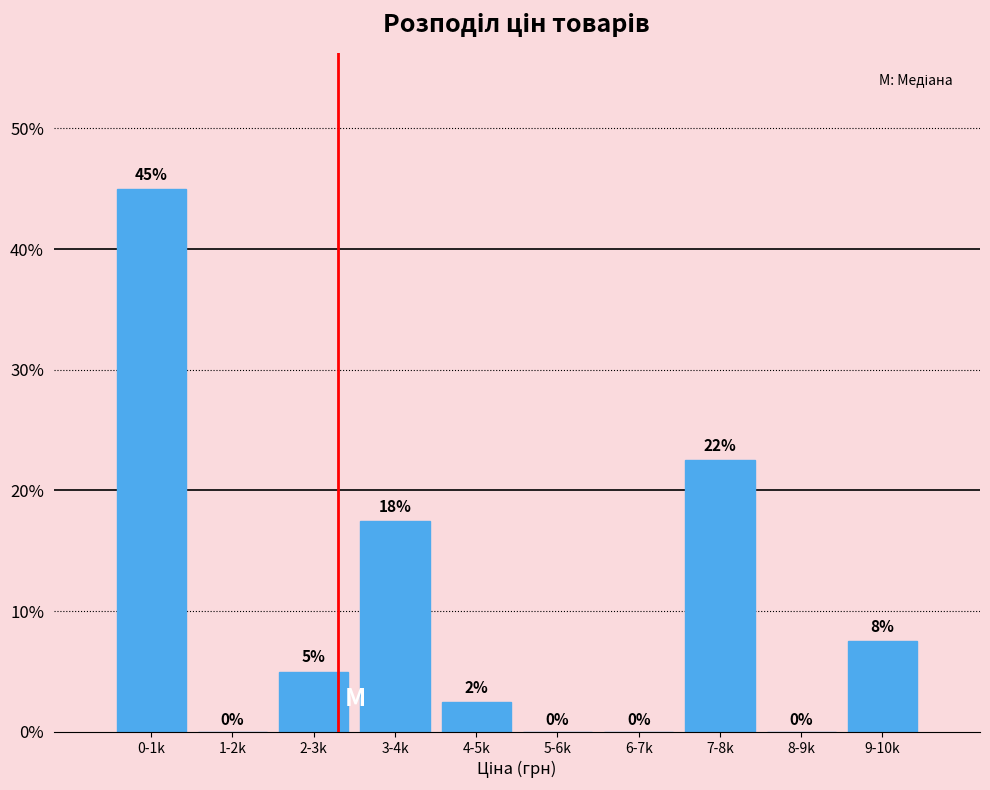

What is the sum of the values at 7-8k and 3-4k?

40.0